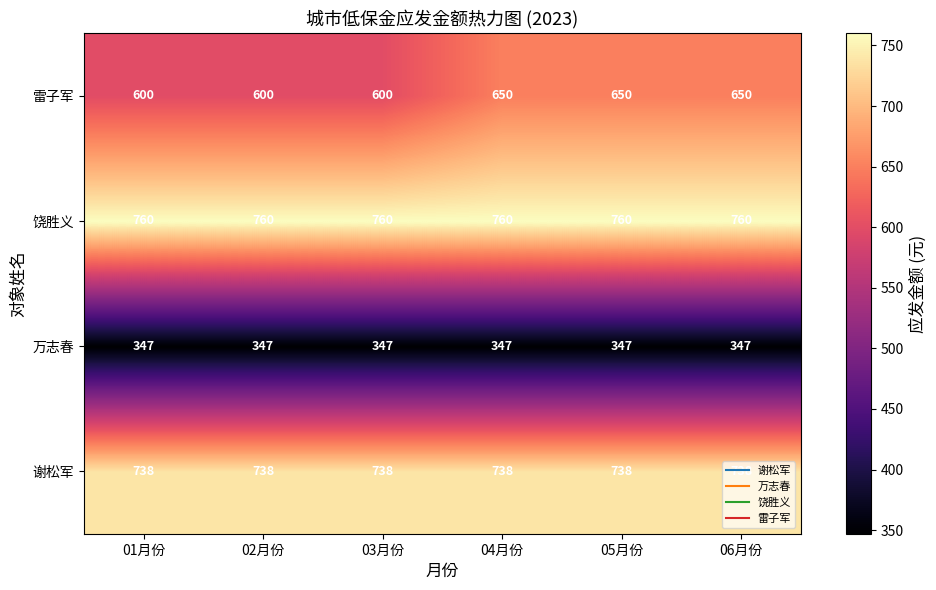

Between 01月份 and 05月份, which series saw the biggest shift?

雷子军